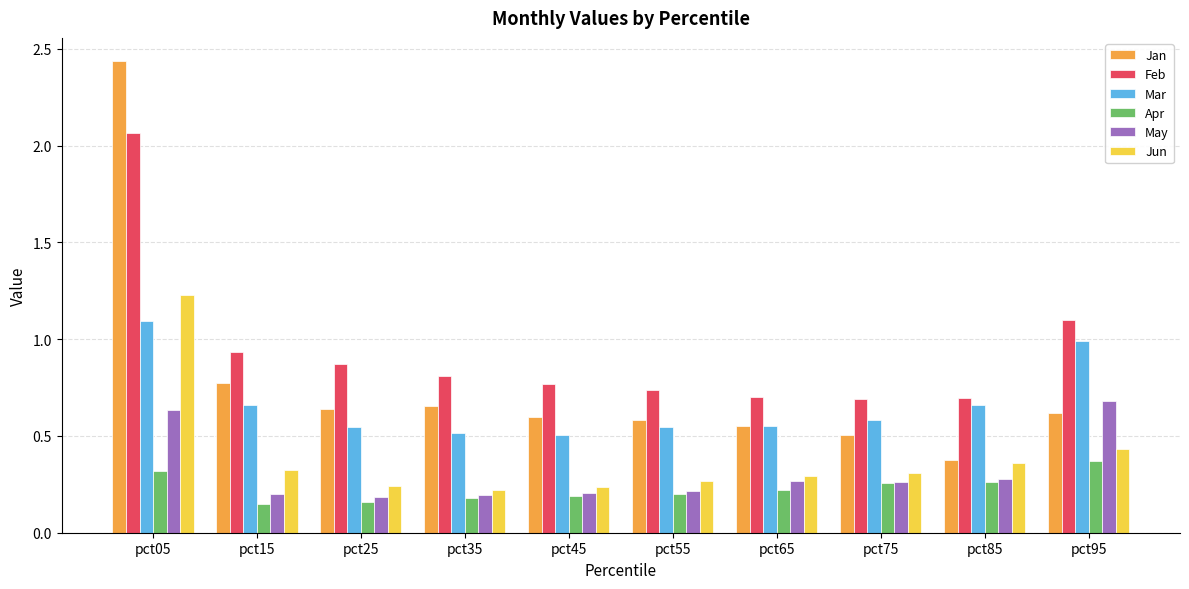

What is the sum of the Feb values at pct95 and pct55?

1.8